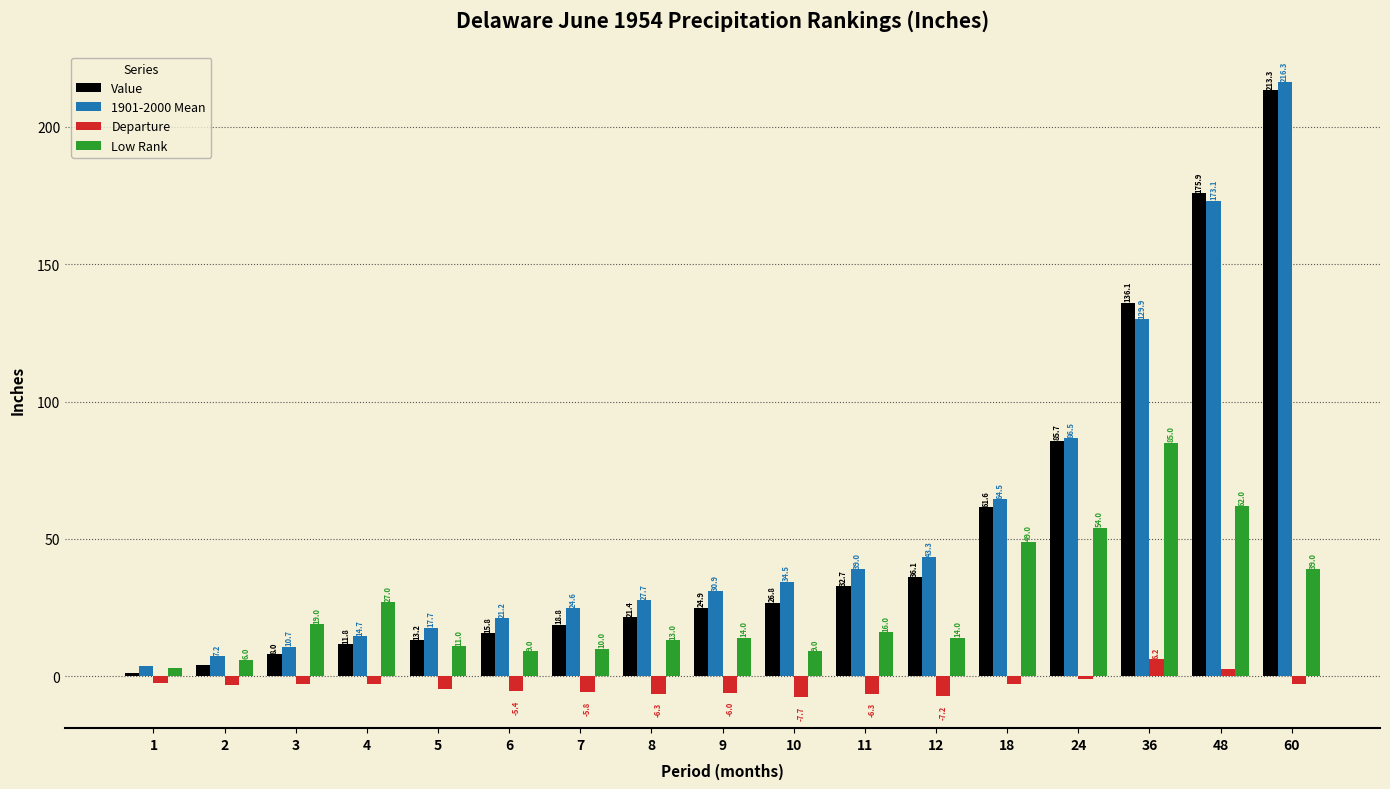

Which series has the widest spread of values?

1901-2000 Mean